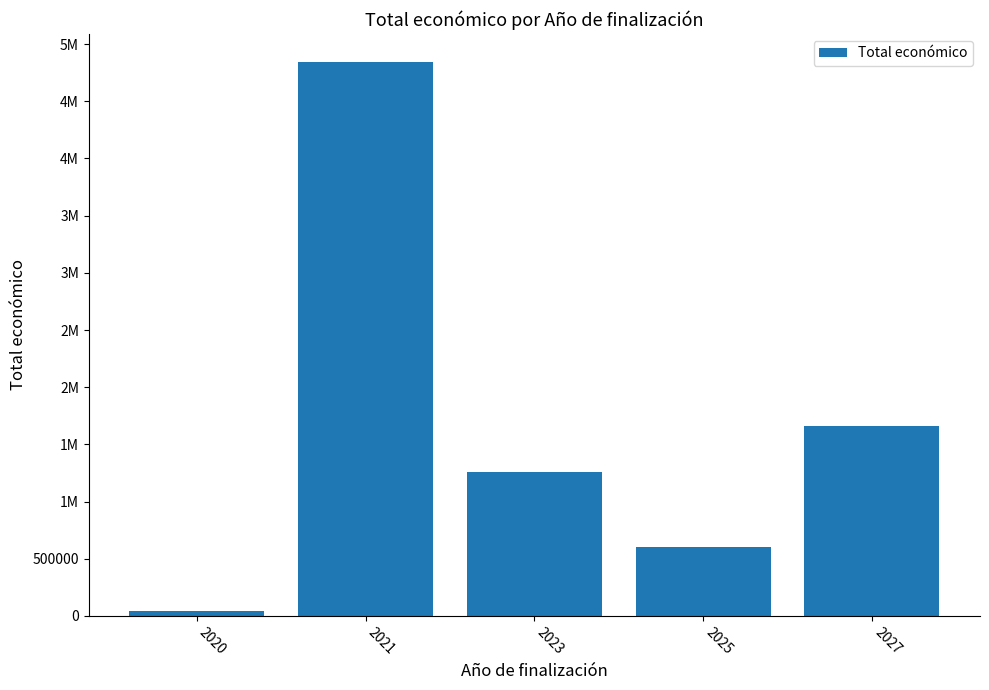

Does the chart contain any negative values?

No